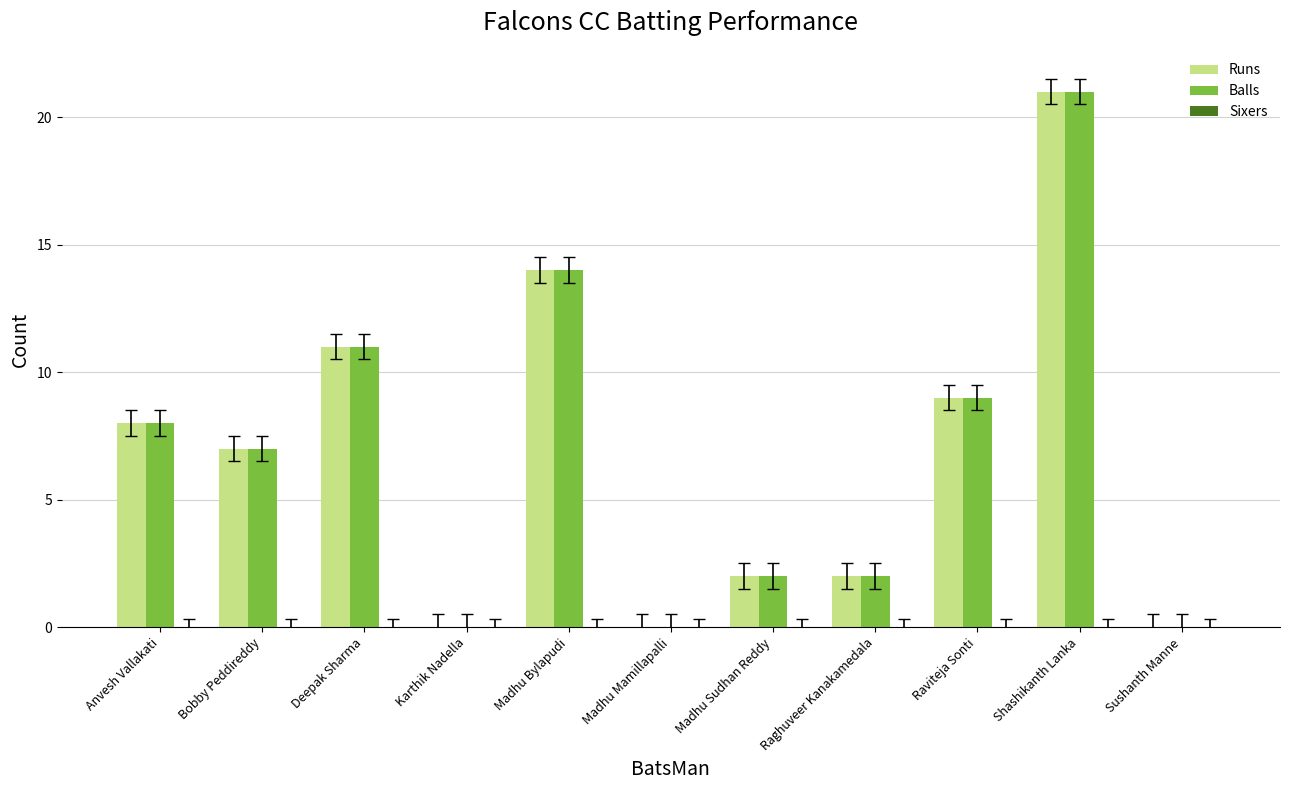

True or false: Runs has a value of 21 at Shashikanth Lanka.

True